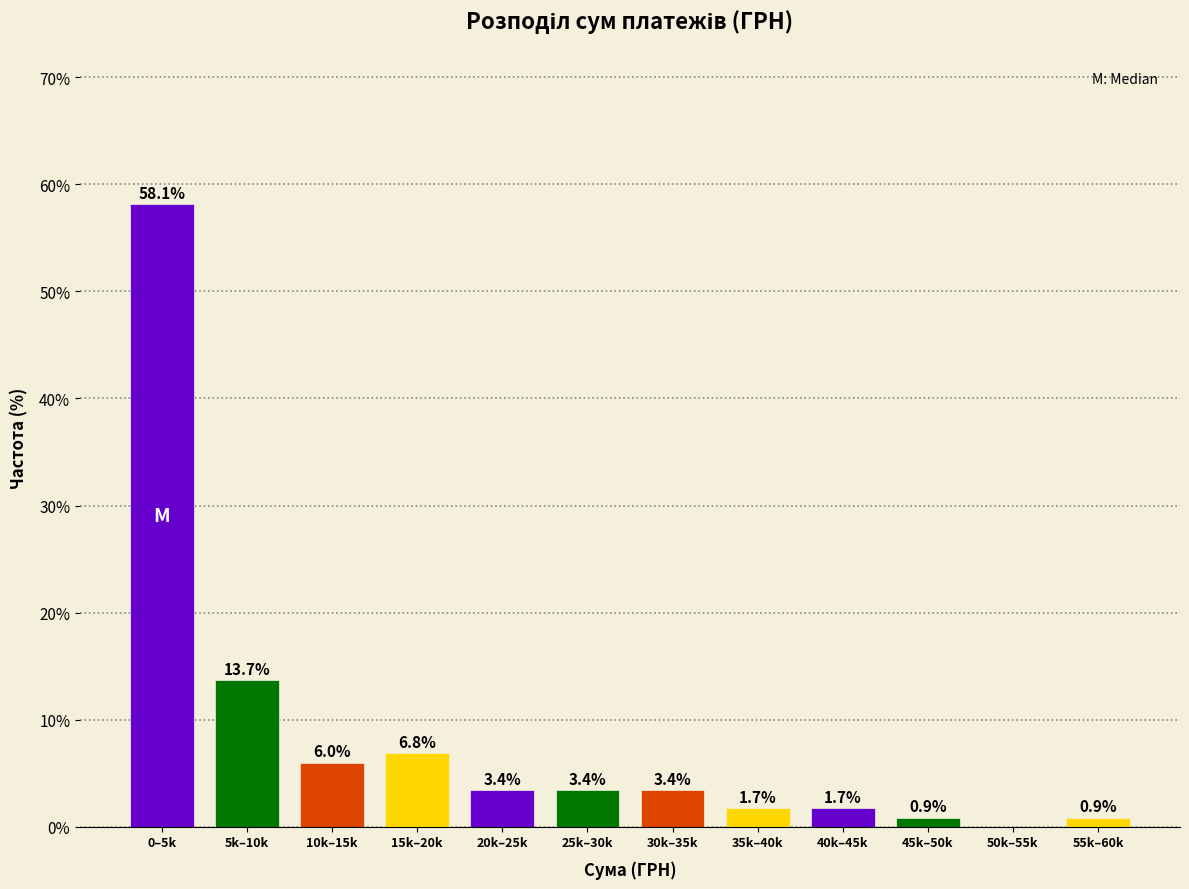

Reading left to right, list all the values displayed in this chart.

0–5k=58.1	5k–10k=13.7	10k–15k=6.0	15k–20k=6.8	20k–25k=3.4	25k–30k=3.4	30k–35k=3.4	35k–40k=1.7	40k–45k=1.7	45k–50k=0.9	50k–55k=0.0	55k–60k=0.9